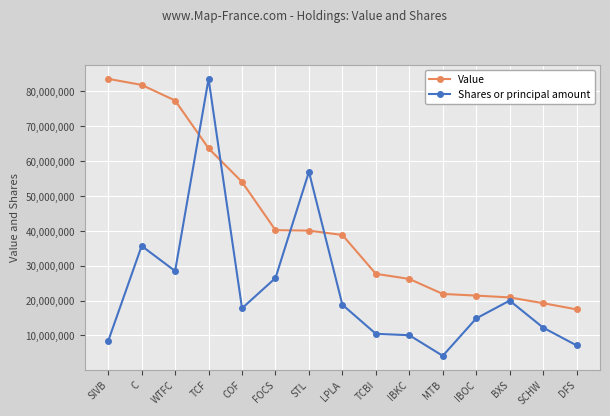

After their last crossing, which series has the higher values: Value or Shares or principal amount?

Value